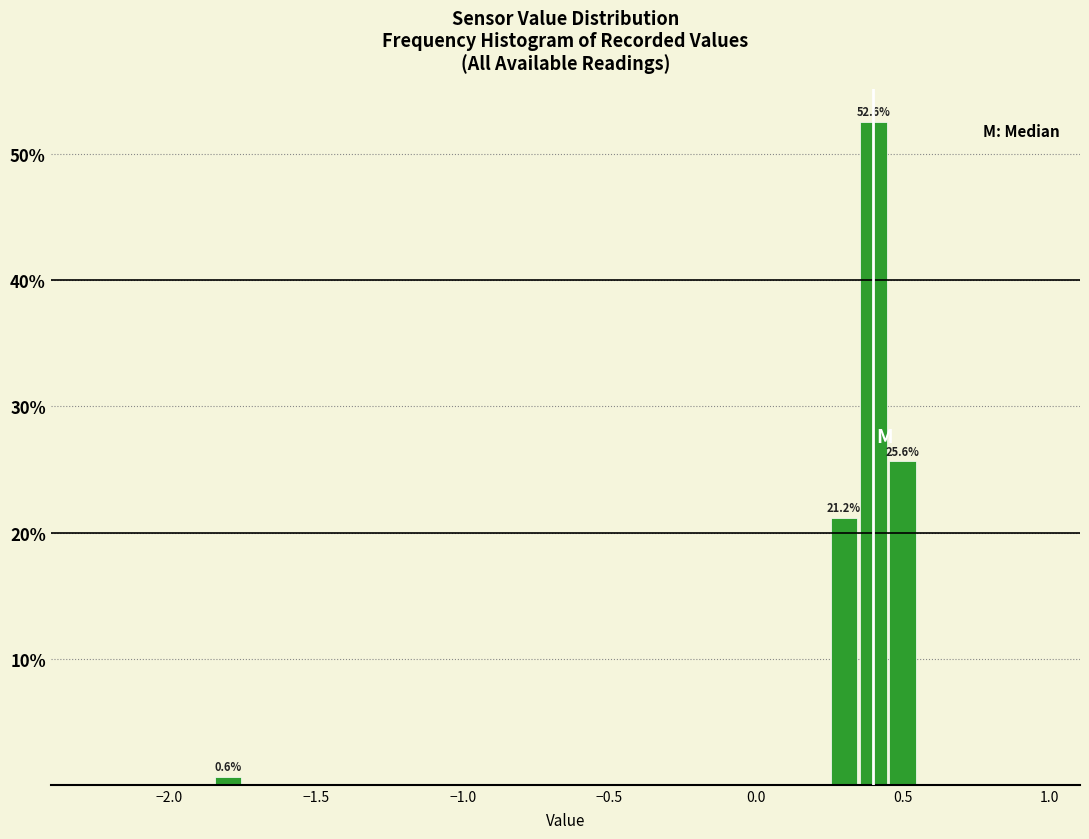

Read against the x-axis, roughly where is the centre of the tallest bar?

0.40